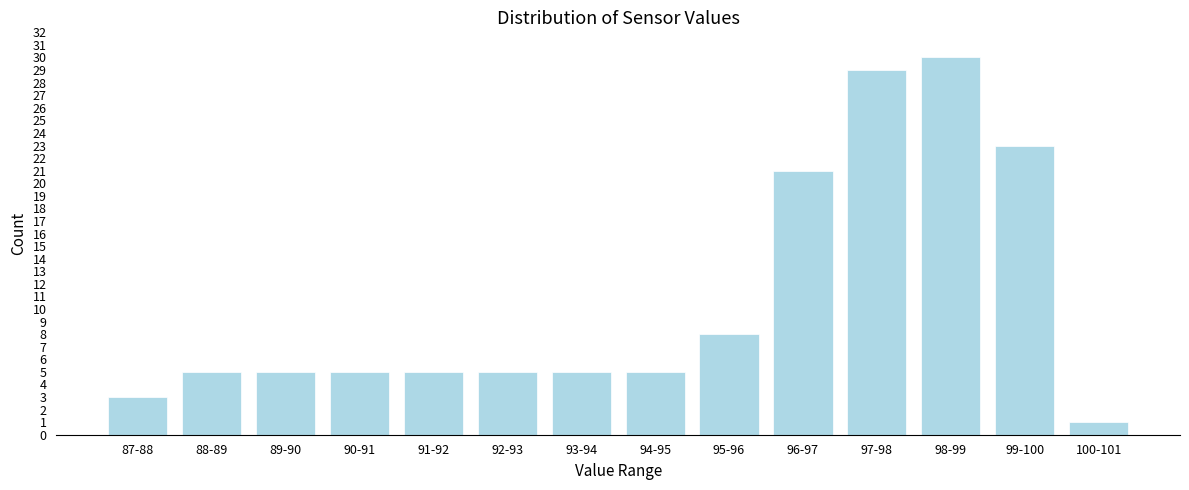

Reading left to right, transcribe all the data shown in this chart.

87-88=3	88-89=5	89-90=5	90-91=5	91-92=5	92-93=5	93-94=5	94-95=5	95-96=8	96-97=21	97-98=29	98-99=30	99-100=23	100-101=1